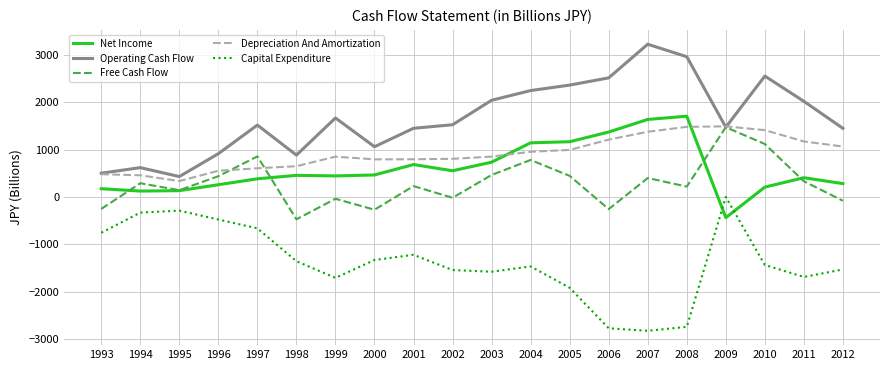

What is the spread (max minus min) of values at 2009?

1932.1